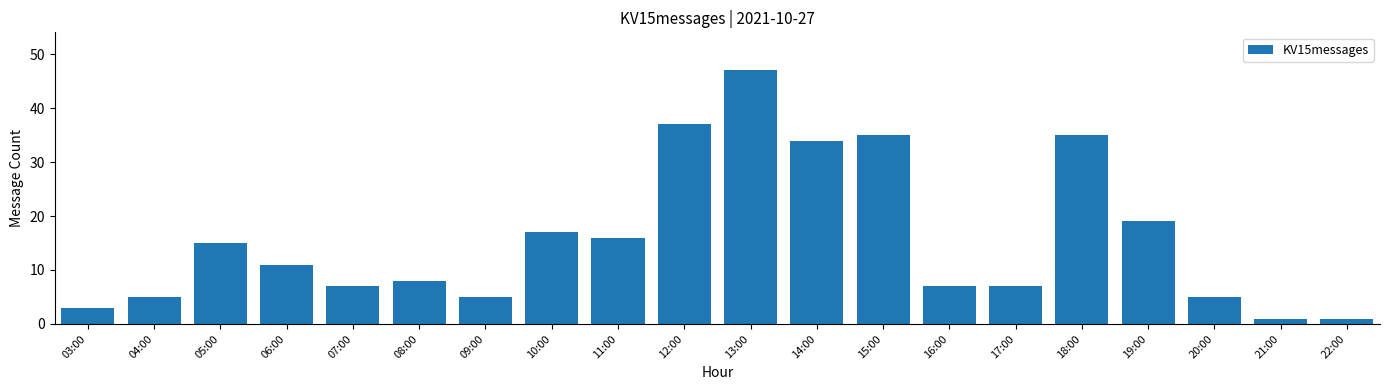

At which label is the value closest to 24?

19:00